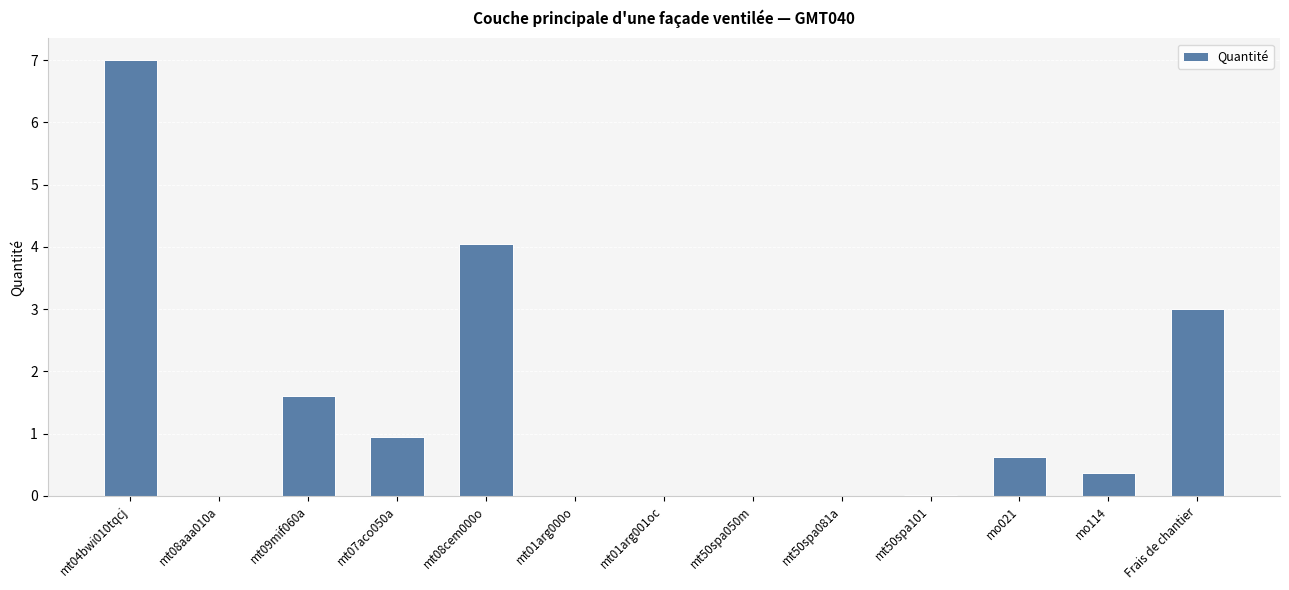

What is the sum of all values?

17.6